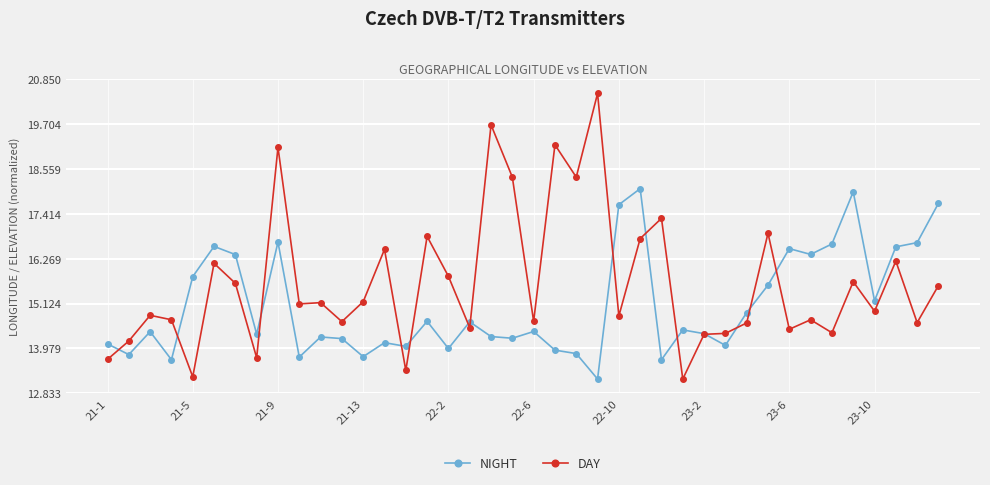

Rank the series by their maximum value, from lowest to highest.

NIGHT, DAY